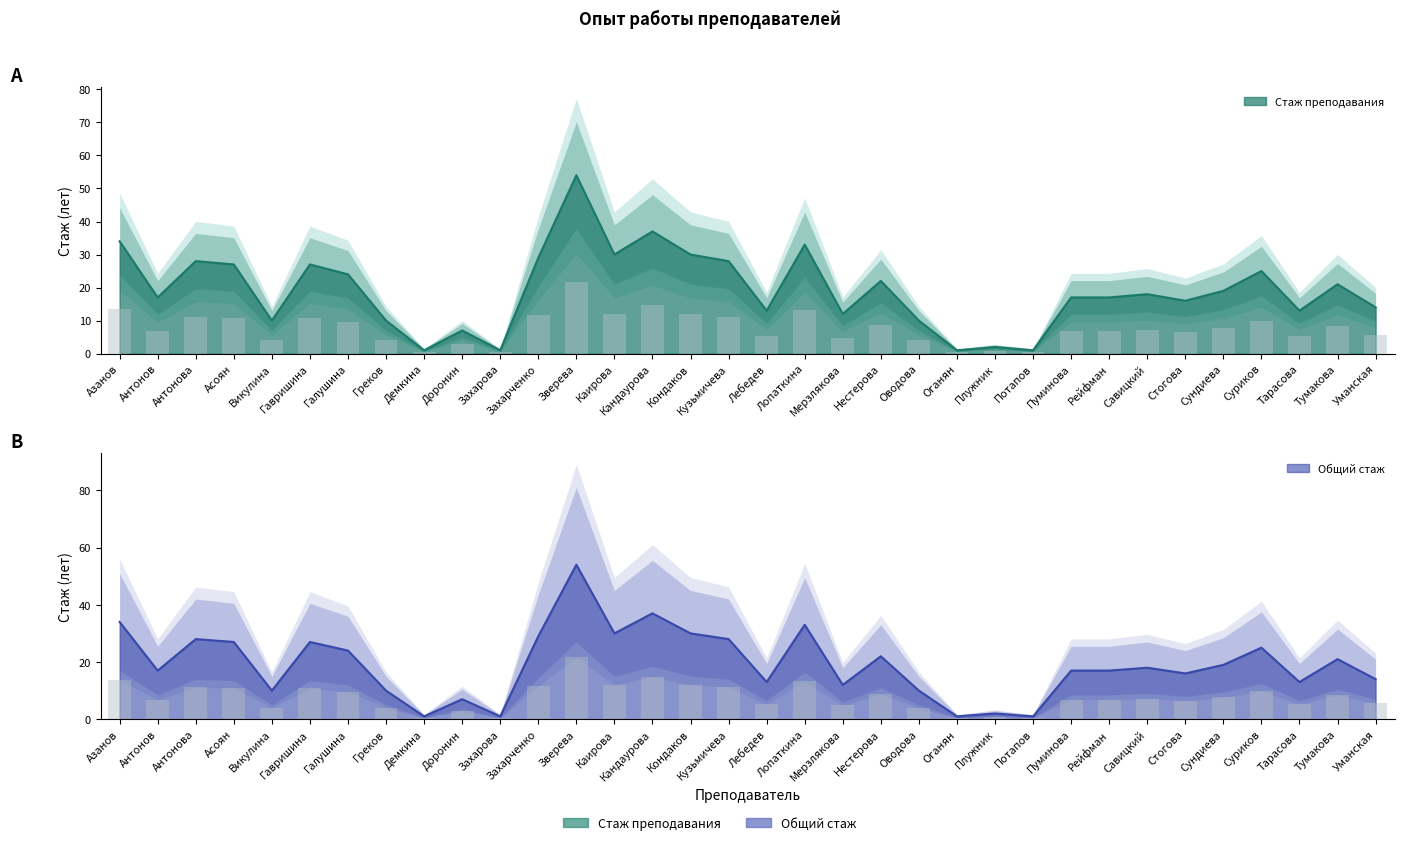

Where does the total_experience series first go above 18?

Азанов